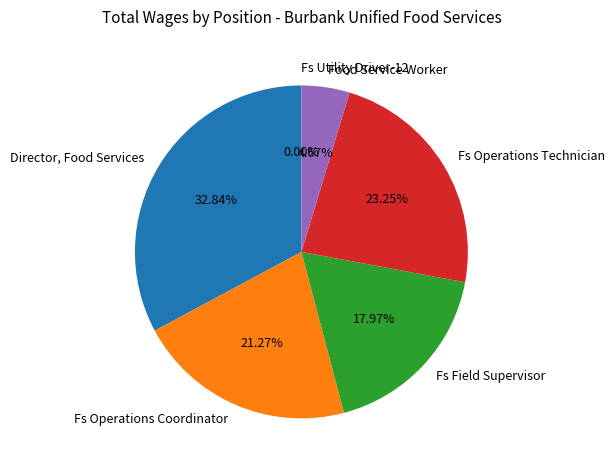

The Director, Food Services slice represents 33% of the pie. True or false?

True